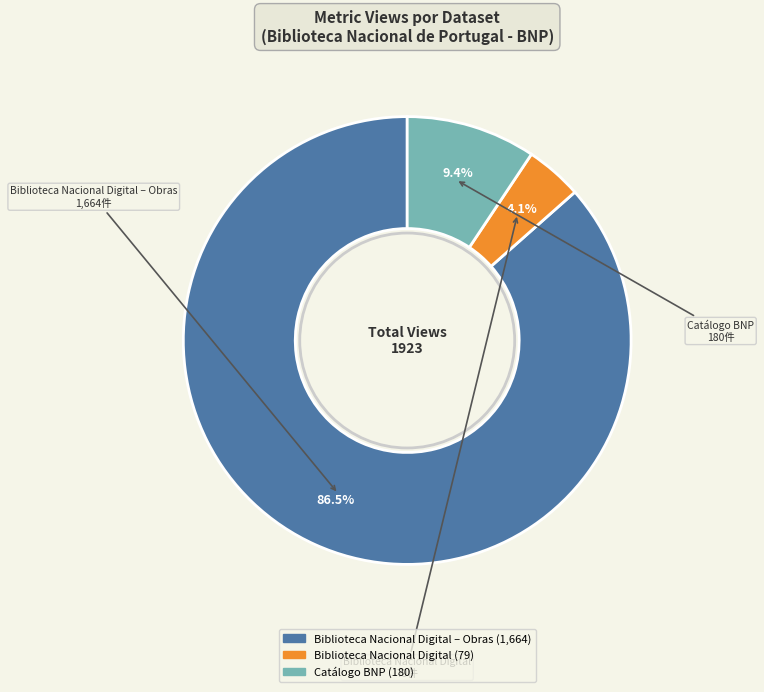

Is there any slice that represents more than half of the pie?

Yes